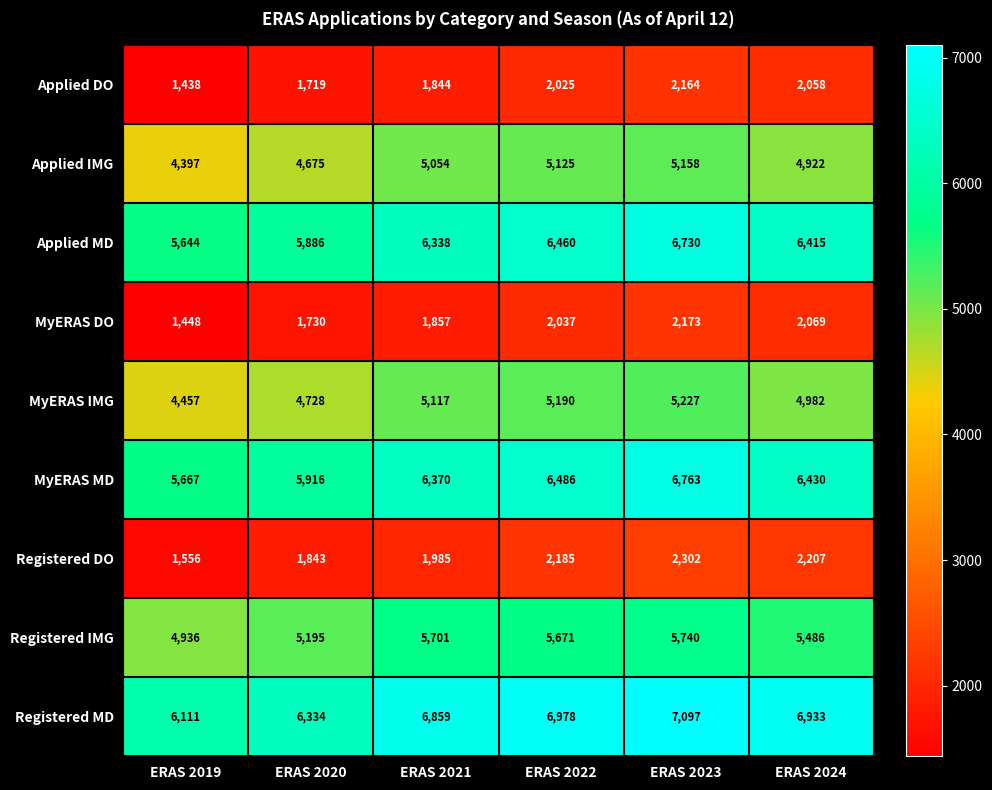

Rank the series at ERAS 2024 from lowest to highest value.

Applied DO, MyERAS DO, Registered DO, Applied IMG, MyERAS IMG, Registered IMG, Applied MD, MyERAS MD, Registered MD